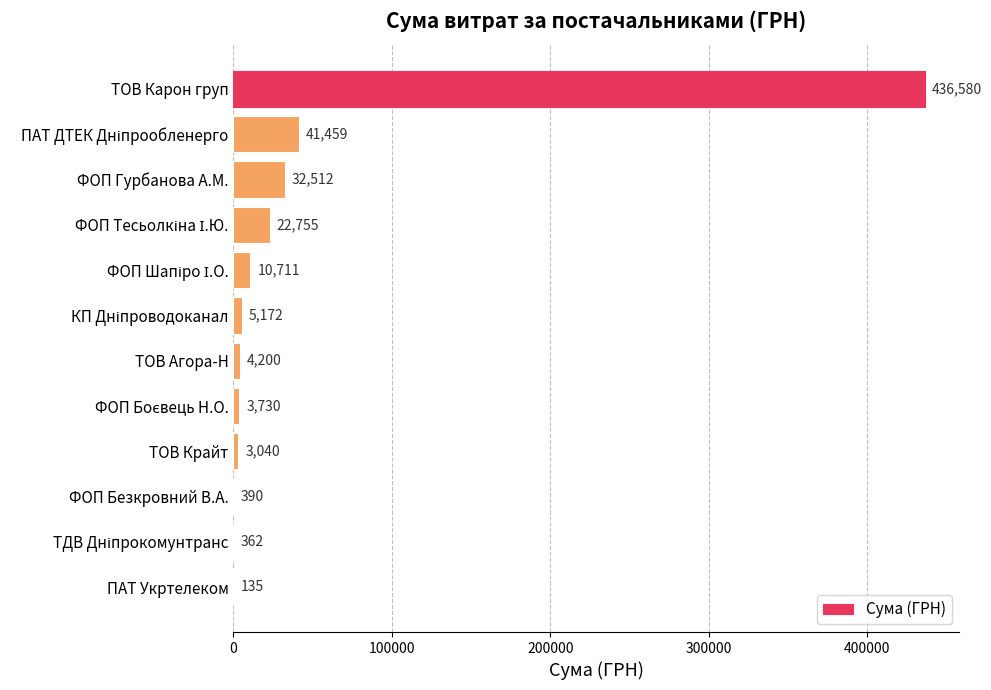

Which category has the highest value across all series?

ТОВ Карон груп